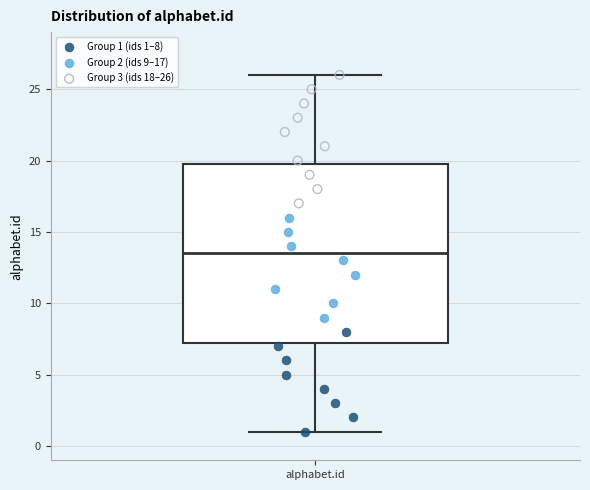

Where does the upper whisker of the box for alphabet.id end on the y-axis? The values are not printed on the chart, so give them approximately, as read against the axis.

26.0